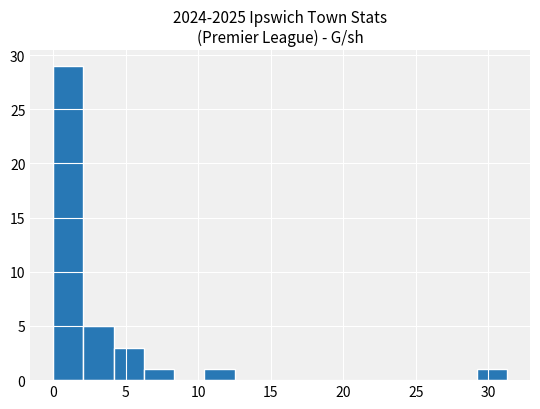

Reading left to right, list every bar in this chart as the range it spans on the x-axis followed by its height. Neither the bar edges nor the heights are printed on the chart, so give them approximately, as read against the axes.

0.0 to 2.0: 29
2.0 to 4.0: 5
4.0 to 6.5: 3
6.5 to 8.5: 1
8.5 to 10.5: 0
10.5 to 12.5: 1
12.5 to 14.5: 0
14.5 to 16.5: 0
16.5 to 19.0: 0
19.0 to 21.0: 0
21.0 to 23.0: 0
23.0 to 25.0: 0
25.0 to 27.0: 0
27.0 to 29.0: 0
29.0 to 31.5: 1